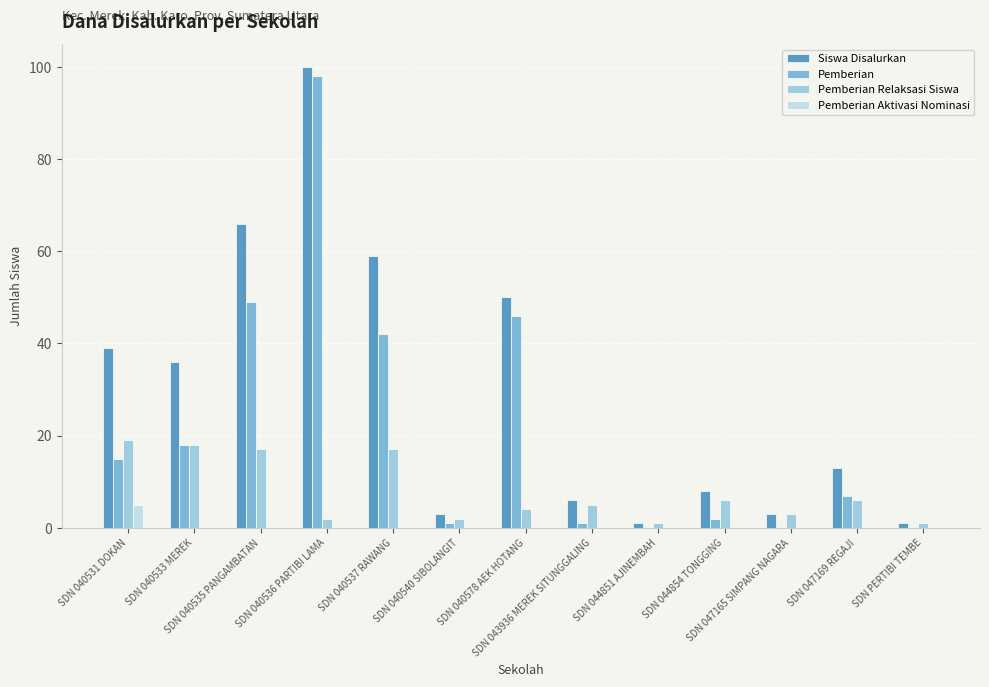

What is the sum of all Siswa Disalurkan values?

385